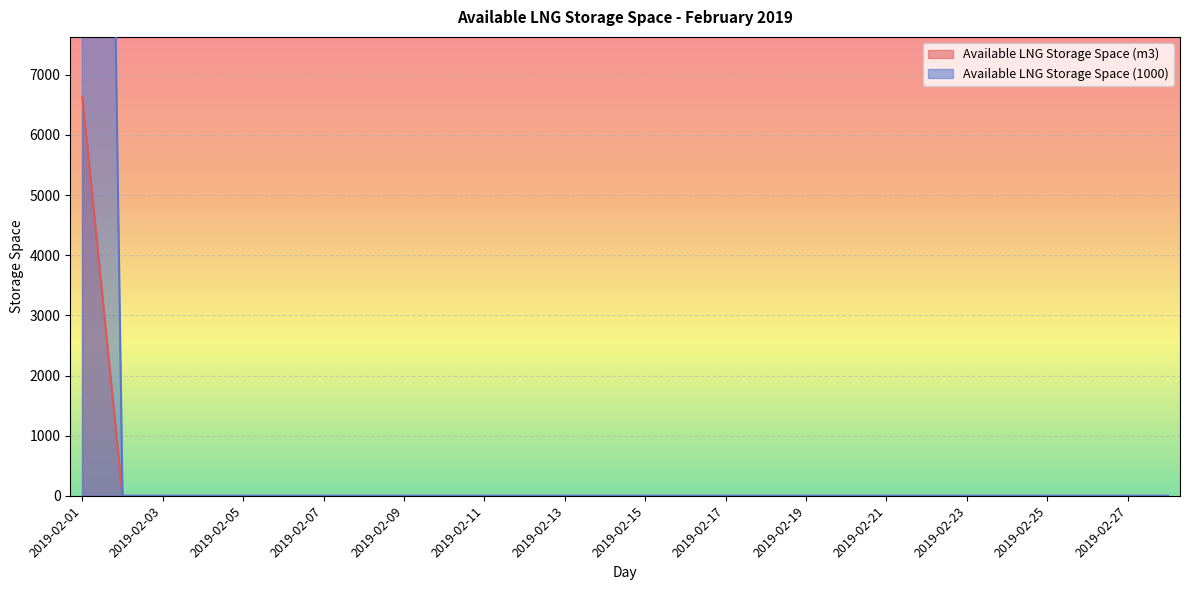

How many lines are shown in the chart?

2